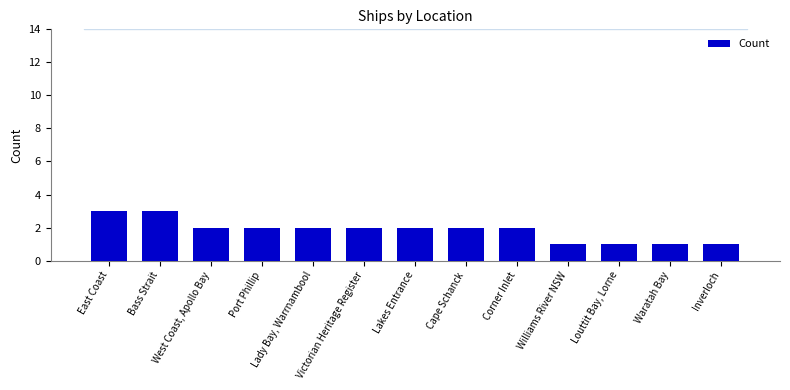

Reading left to right, transcribe all the data shown in this chart.

3	3	2	2	2	2	2	2	2	1	1	1	1